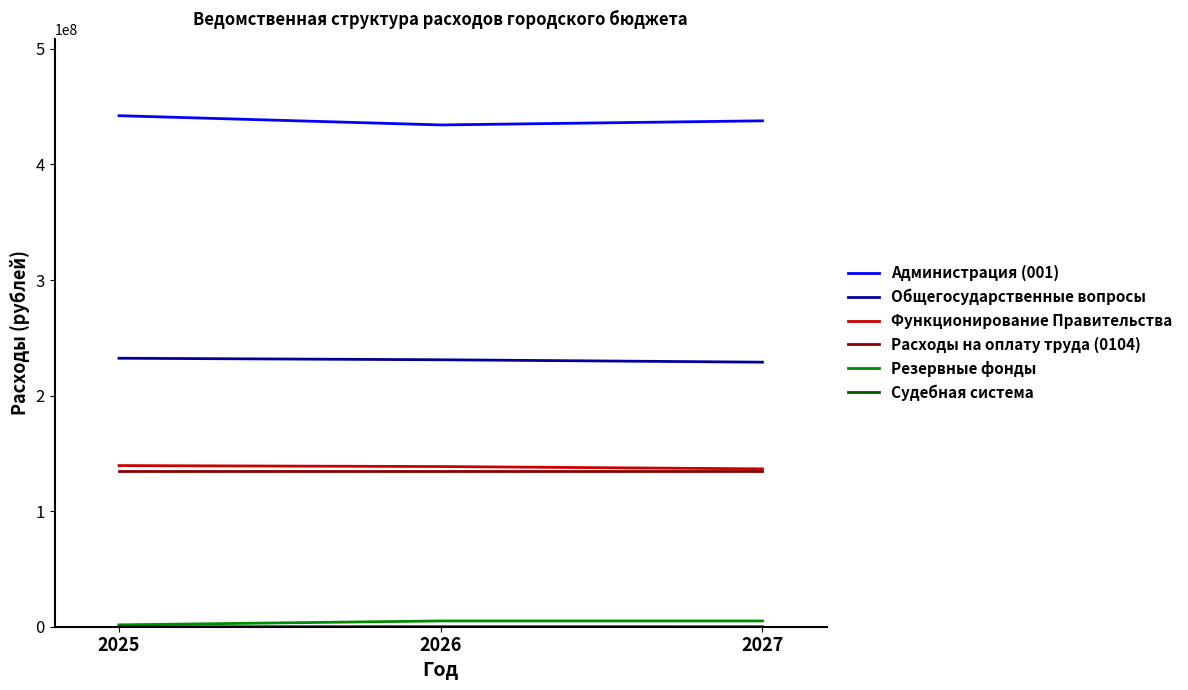

The value of Расходы на оплату труда (0104) at 2027 is 227178195.9. True or false?

False